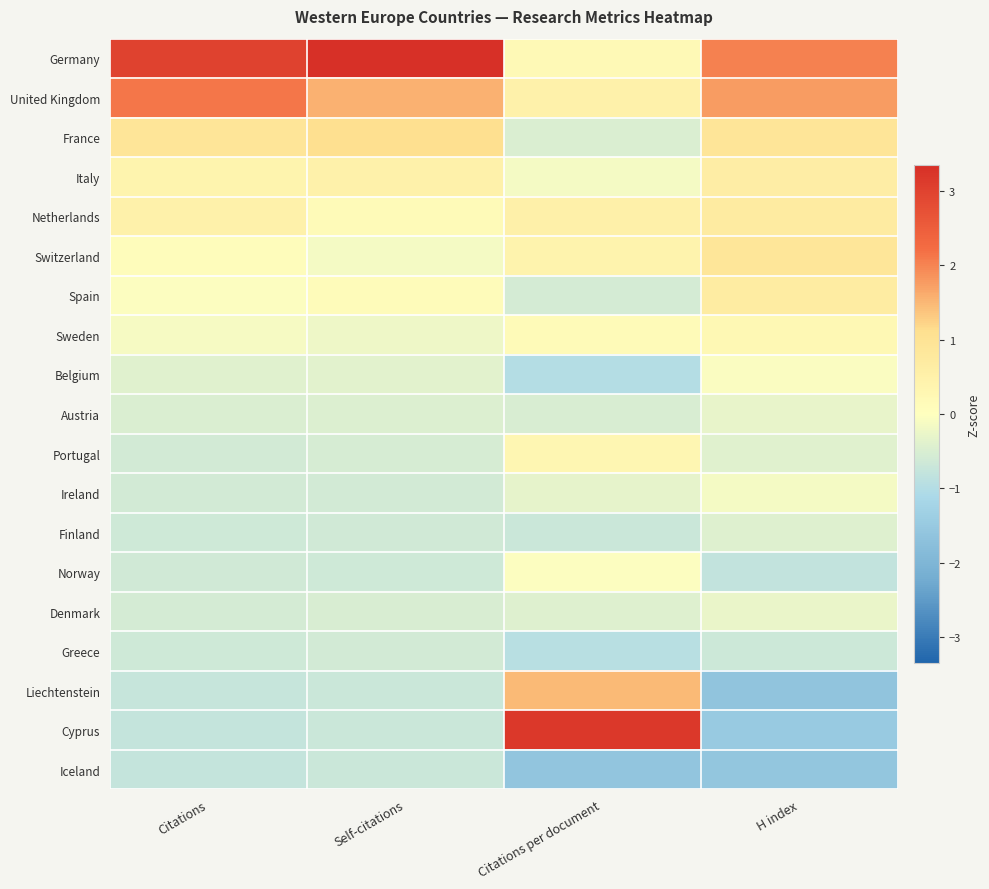

Reading left to right, what are all the values shown in this chart?

Germany: Citations=3.0	Self-citations=3.3	Citations per document=0.2	H index=2.0
United Kingdom: Citations=2.1	Self-citations=1.6	Citations per document=0.5	H index=1.8
France: Citations=0.9	Self-citations=1.1	Citations per document=-0.5	H index=0.9
Italy: Citations=0.4	Self-citations=0.5	Citations per document=-0.1	H index=0.6
Netherlands: Citations=0.5	Self-citations=0.1	Citations per document=0.5	H index=0.7
Switzerland: Citations=0.1	Self-citations=-0.1	Citations per document=0.4	H index=0.9
Spain: Citations=-0.0	Self-citations=0.1	Citations per document=-0.6	H index=0.7
Sweden: Citations=-0.1	Self-citations=-0.2	Citations per document=0.1	H index=0.3
Belgium: Citations=-0.4	Self-citations=-0.4	Citations per document=-1.0	H index=-0.1
Austria: Citations=-0.5	Self-citations=-0.5	Citations per document=-0.5	H index=-0.3
Portugal: Citations=-0.6	Self-citations=-0.5	Citations per document=0.3	H index=-0.4
Ireland: Citations=-0.6	Self-citations=-0.6	Citations per document=-0.3	H index=-0.1
Finland: Citations=-0.6	Self-citations=-0.6	Citations per document=-0.7	H index=-0.4
Norway: Citations=-0.6	Self-citations=-0.6	Citations per document=-0.0	H index=-0.8
Denmark: Citations=-0.6	Self-citations=-0.5	Citations per document=-0.4	H index=-0.3
Greece: Citations=-0.6	Self-citations=-0.6	Citations per document=-0.9	H index=-0.7
Liechtenstein: Citations=-0.7	Self-citations=-0.7	Citations per document=1.5	H index=-1.6
Cyprus: Citations=-0.8	Self-citations=-0.7	Citations per document=3.2	H index=-1.5
Iceland: Citations=-0.8	Self-citations=-0.7	Citations per document=-1.6	H index=-1.6